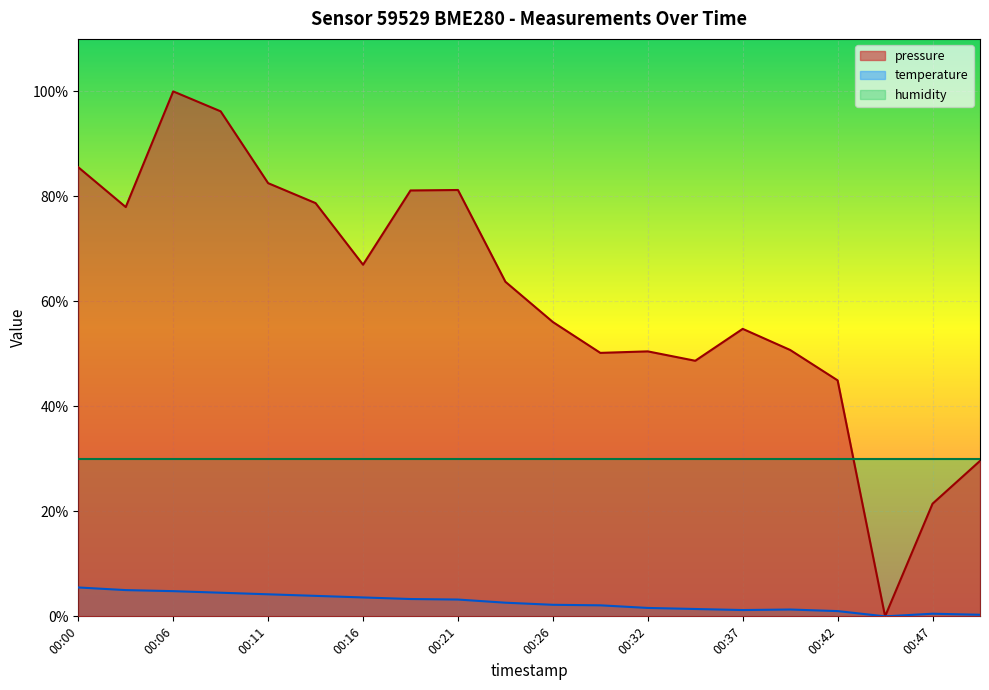

Which series has the largest total across all categories?

pressure